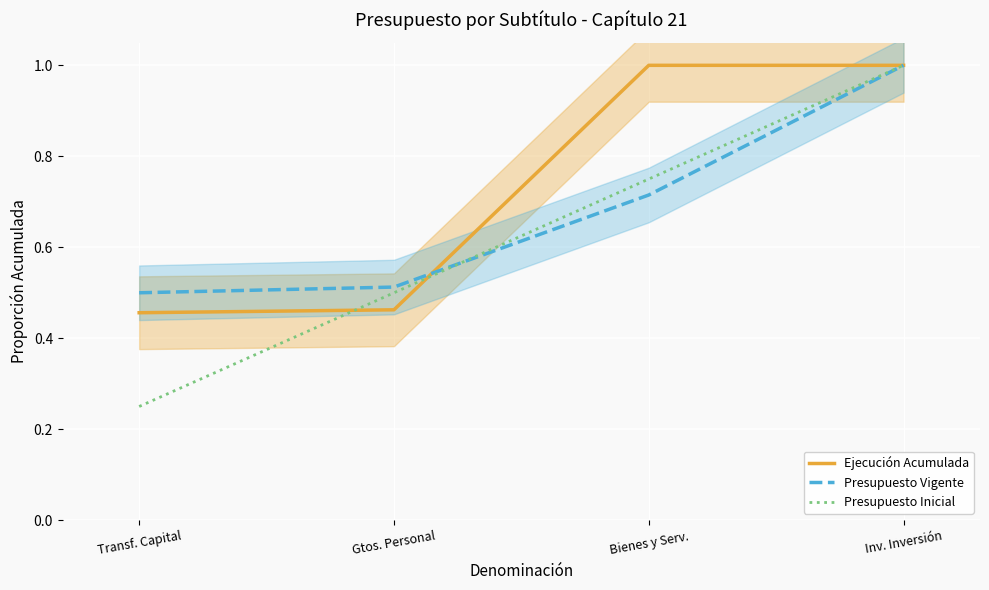

What is the lowest value of the Ejecución Acumulada series?

0.5